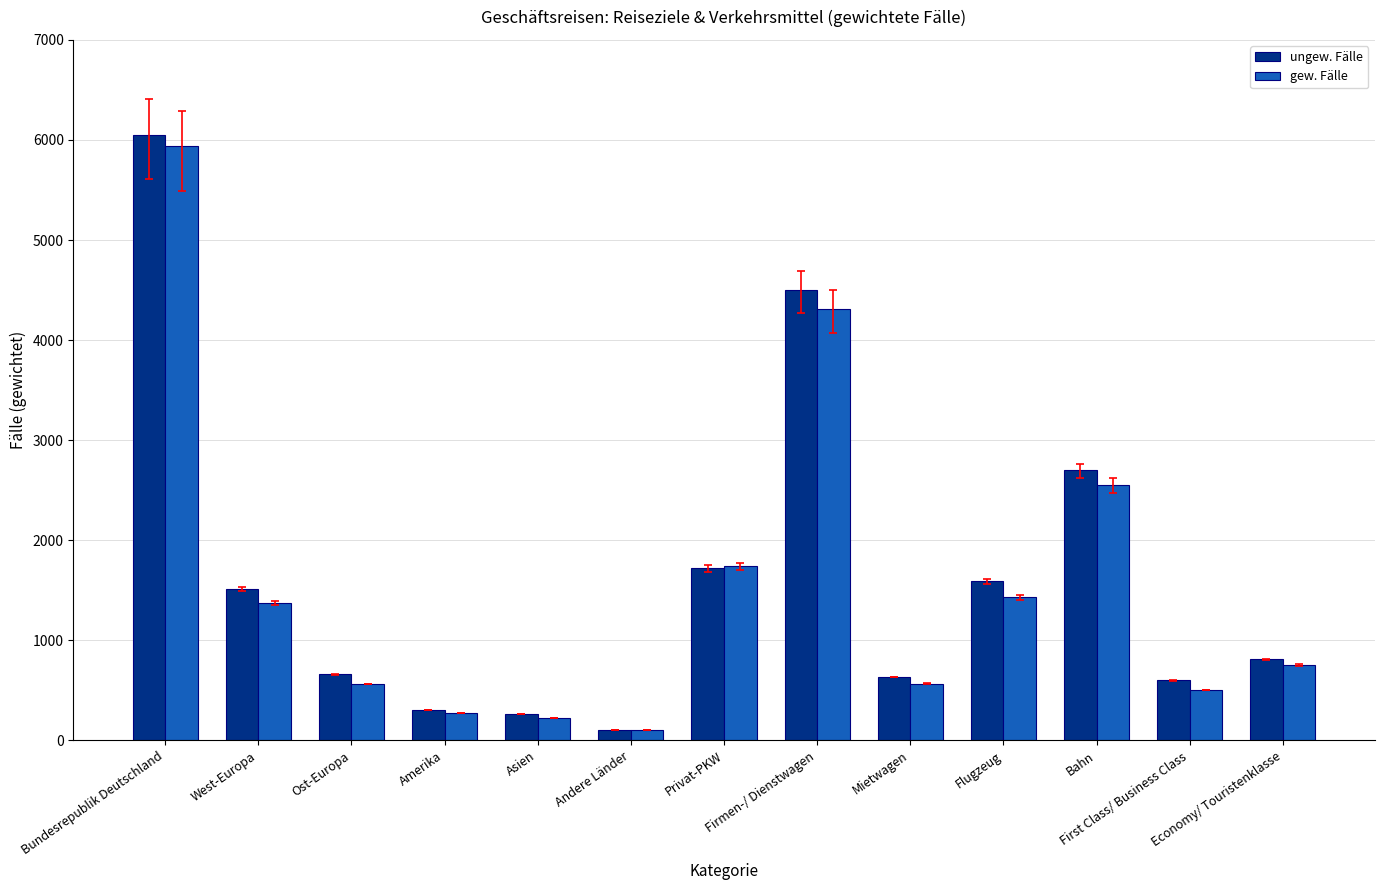

What is the approximate value of ungew. Fälle at First Class/ Business Class?

602